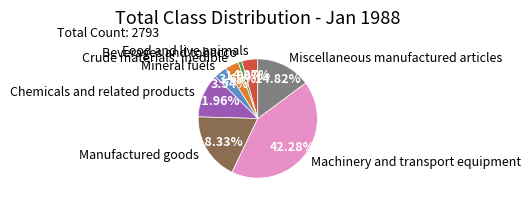

Is there any slice that represents more than half of the pie?

No